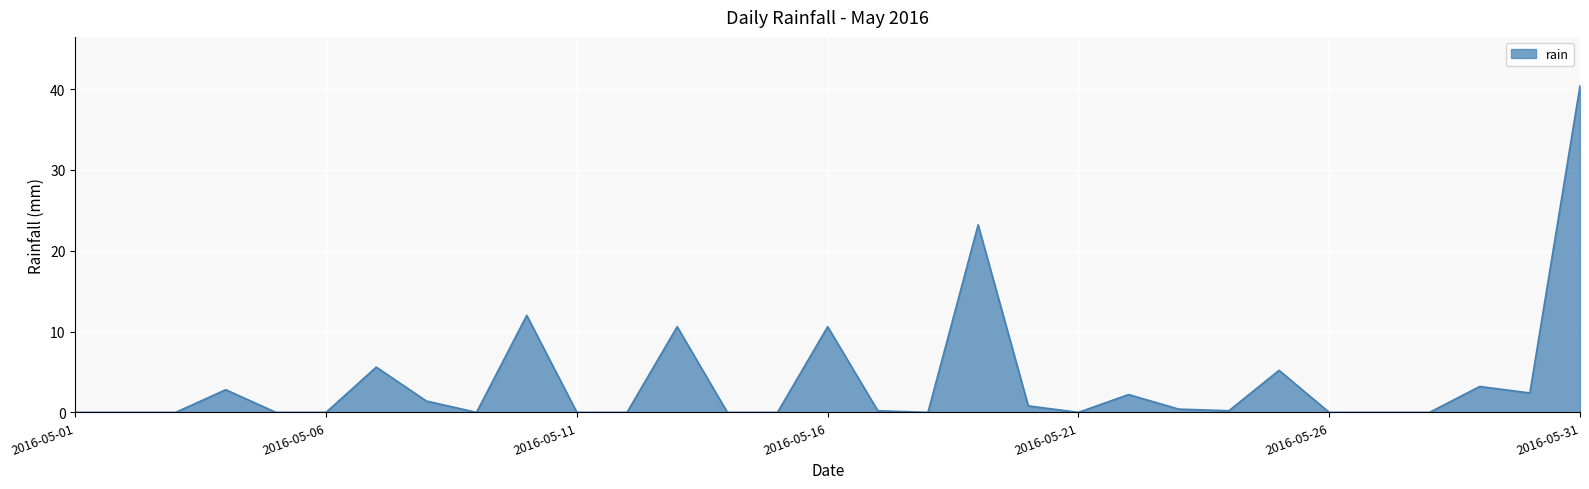

Reading left to right, what are all the values shown in this chart?

0.0	0.0	0.0	2.8	0.0	0.0	5.6	1.4	0.0	12.0	0.0	0.0	10.6	0.0	0.0	10.6	0.2	0.0	23.2	0.8	0.0	2.2	0.4	0.2	5.2	0.0	0.0	0.0	3.2	2.4	40.4